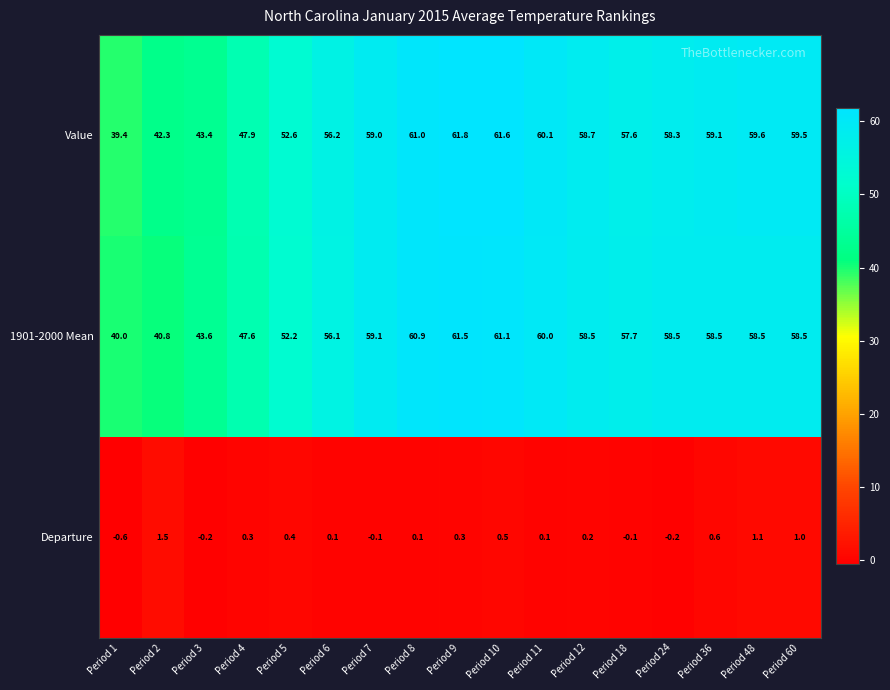

What is the lowest value of the 1901-2000 Mean series?

40.0